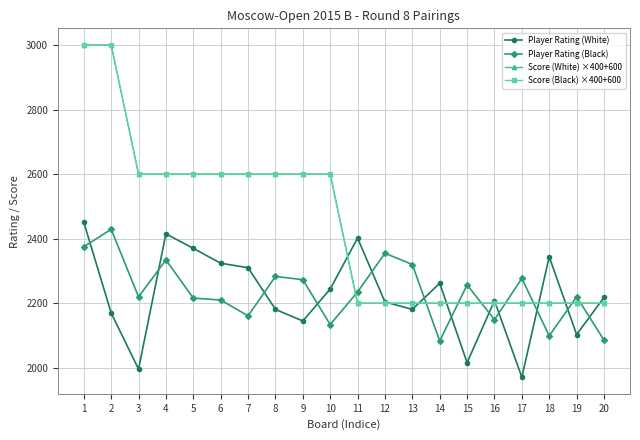

Read the Player Rating (White) value at 1, to the nearest 10.

2450